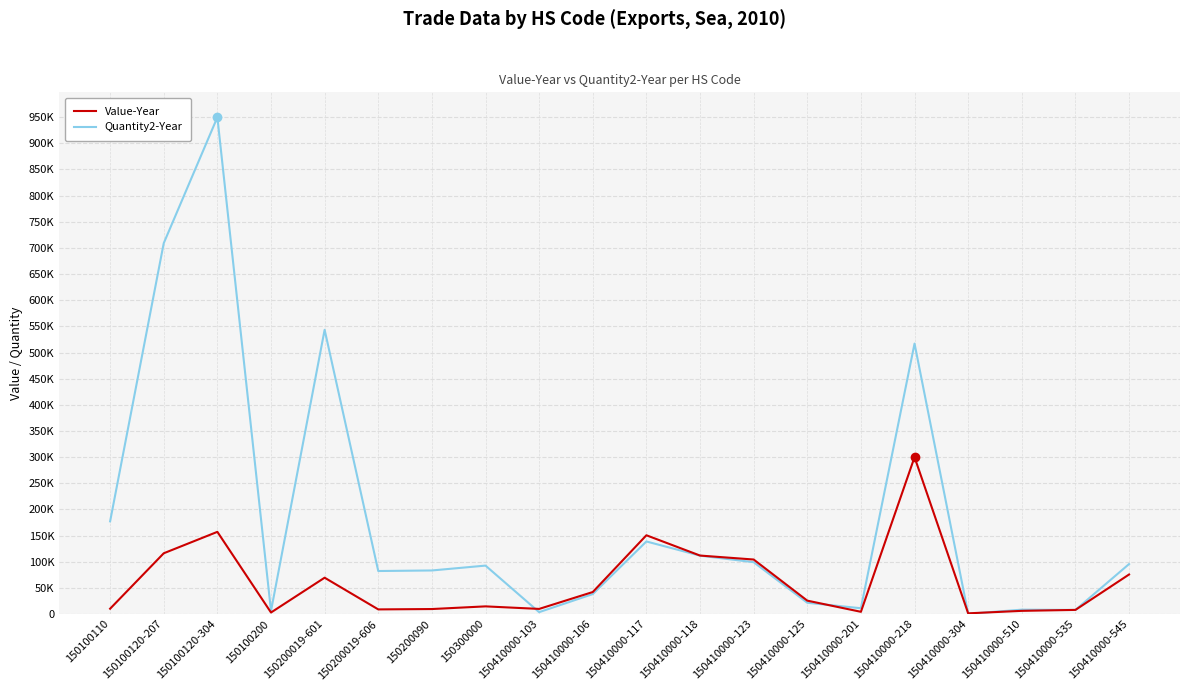

The Quantity2-Year series shows 95490 at 150410000-545. True or false?

True